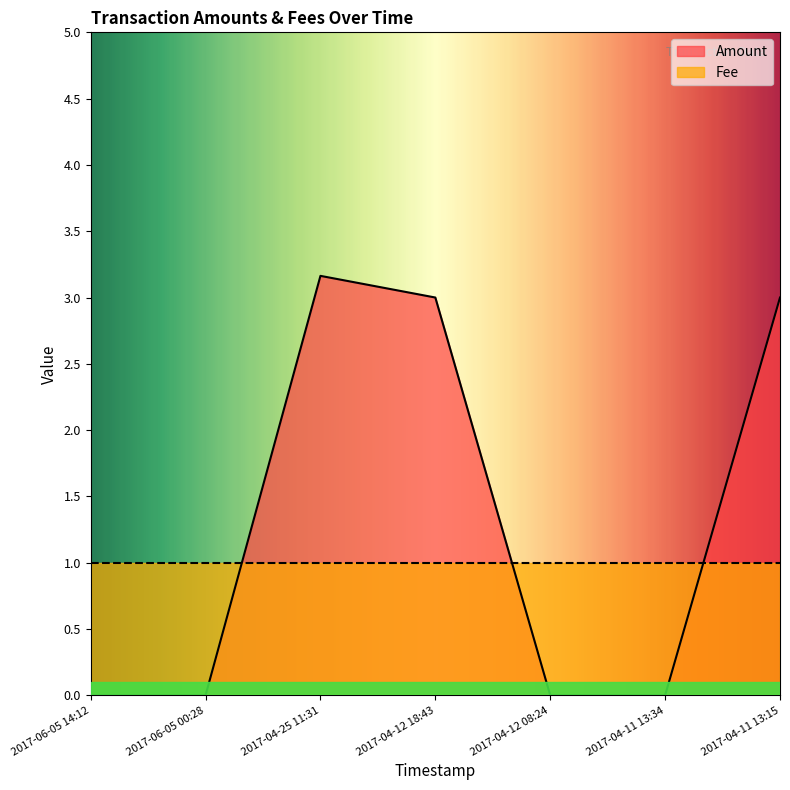

Reading right to left, list all the values displayed in this chart.

2017-04-11 13:15=3.0	2017-04-11 13:34=0.0	2017-04-12 08:24=0.0	2017-04-12 18:43=3.0	2017-04-25 11:31=3.2	2017-06-05 00:28=0.0	2017-06-05 14:12=0.0